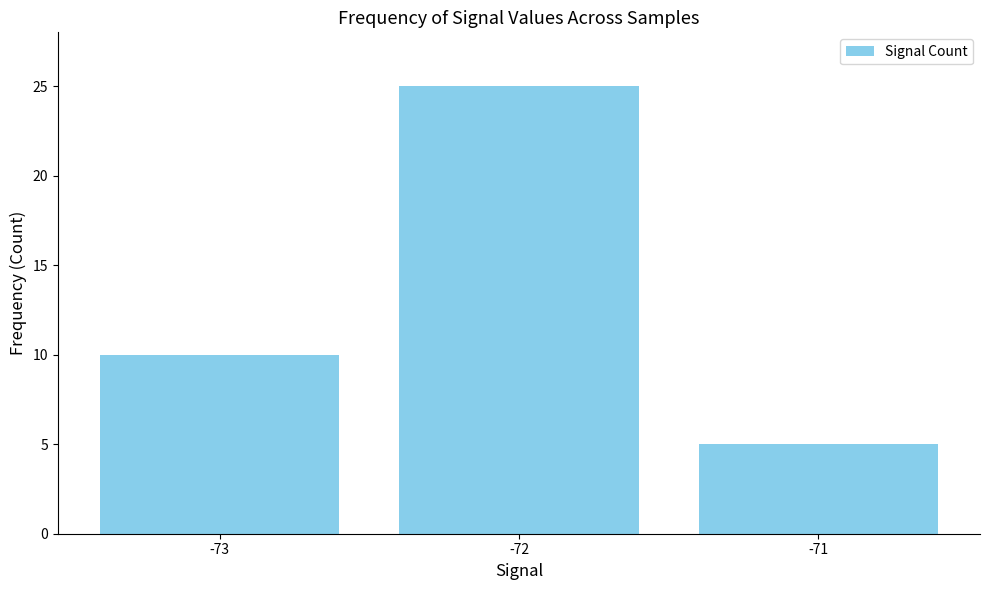

List the labels in order of value, largest first.

-72, -73, -71